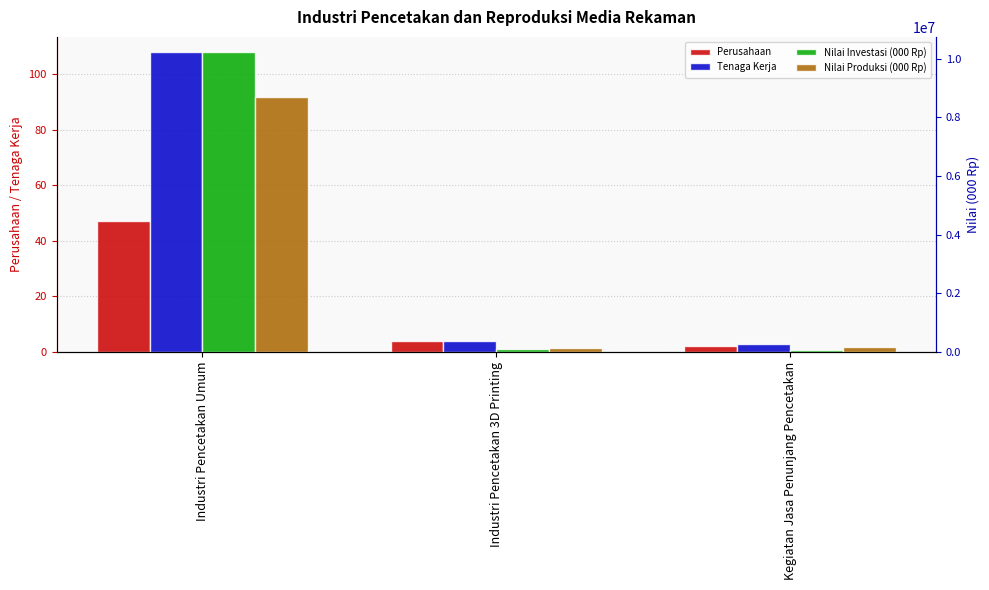

How many categories are shown in the chart?

3